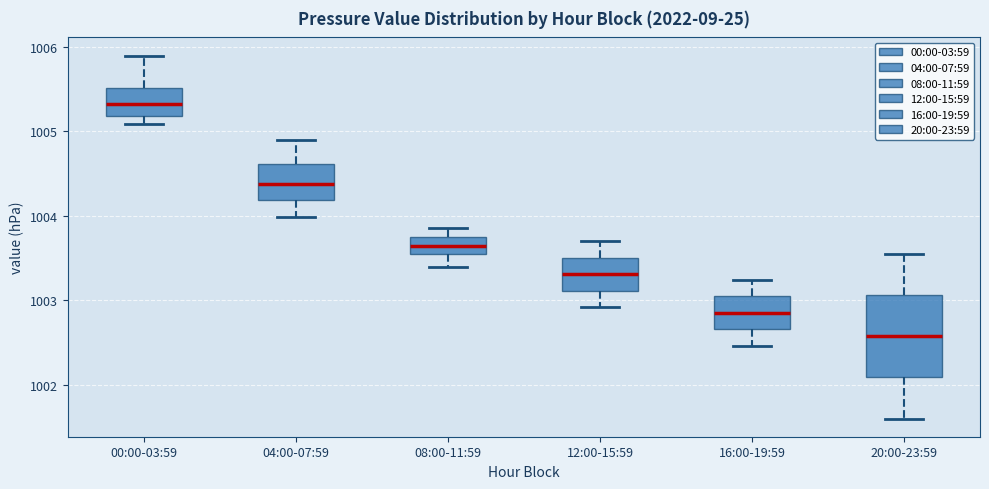

Comparing the boxes themselves (not the whiskers), which one is the tallest?

20:00-23:59